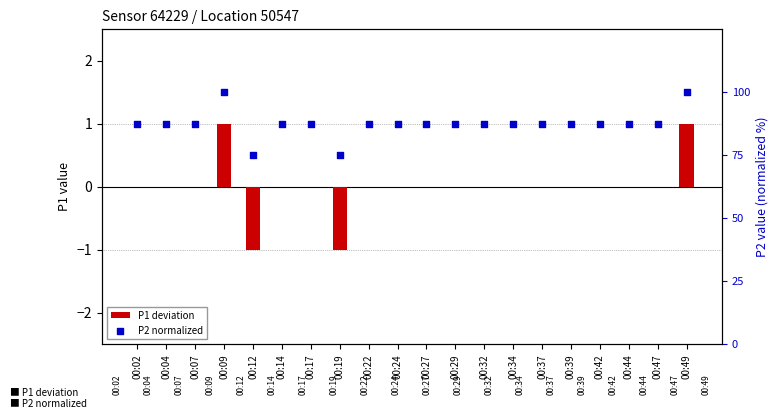

Which series reaches the minimum Y coordinate?

P1 deviation